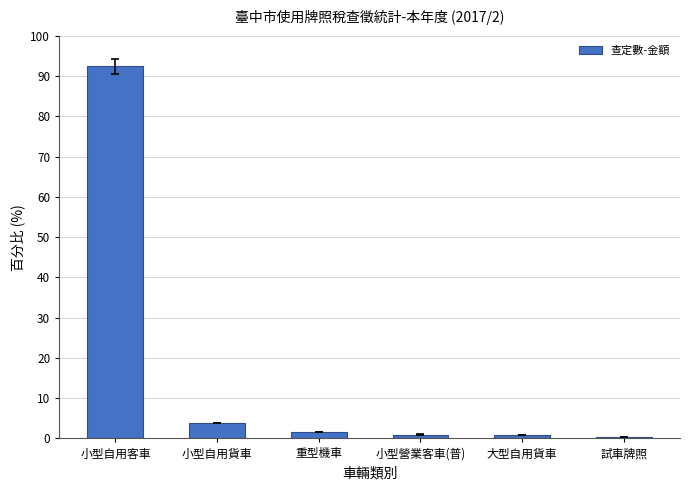

Which has a higher value, 大型自用貨車 or 重型機車?

重型機車